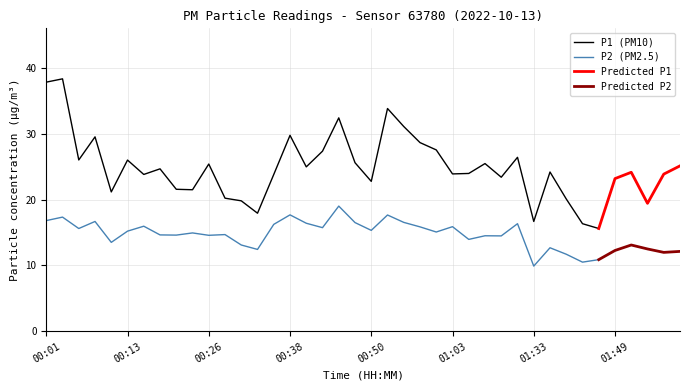

Rank the categories by P1 value from lowest to highest.

01:46, 01:44, 01:33, 00:33, 01:54, 00:30, 01:41, 00:28, 00:11, 00:23, 00:21, 00:50, 01:49, 01:16, 00:16, 00:35, 01:56, 01:03, 01:05, 01:51, 01:39, 00:18, 00:40, 01:59, 00:26, 01:08, 00:48, 00:13, 00:06, 01:18, 00:43, 01:00, 00:58, 00:08, 00:38, 00:55, 00:45, 00:53, 00:01, 00:03